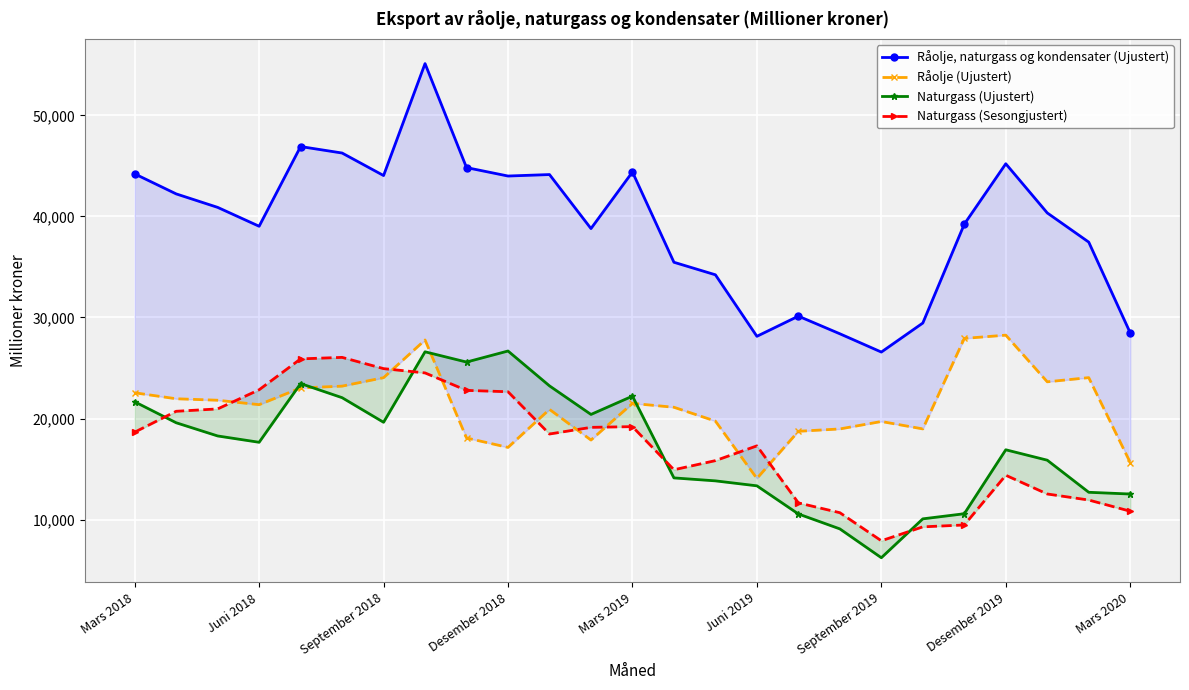

Which has a higher value, Desember 2019 or Desember 2018?

Desember 2019